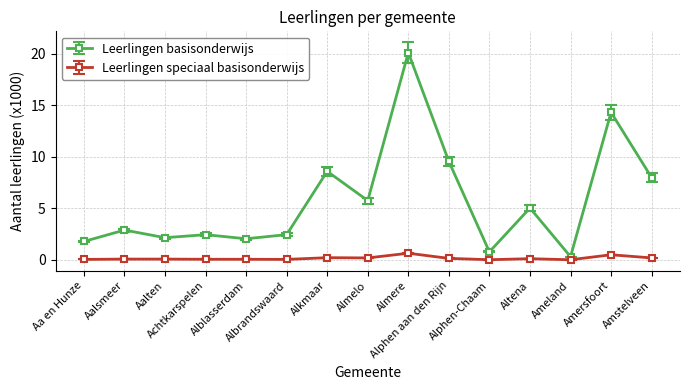

Which series has the largest range (max minus min)?

Leerlingen basisonderwijs